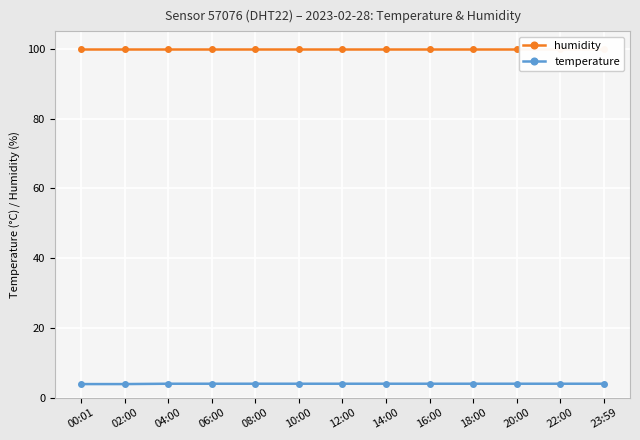

The value of temperature at 02:00 is 3.9. True or false?

True